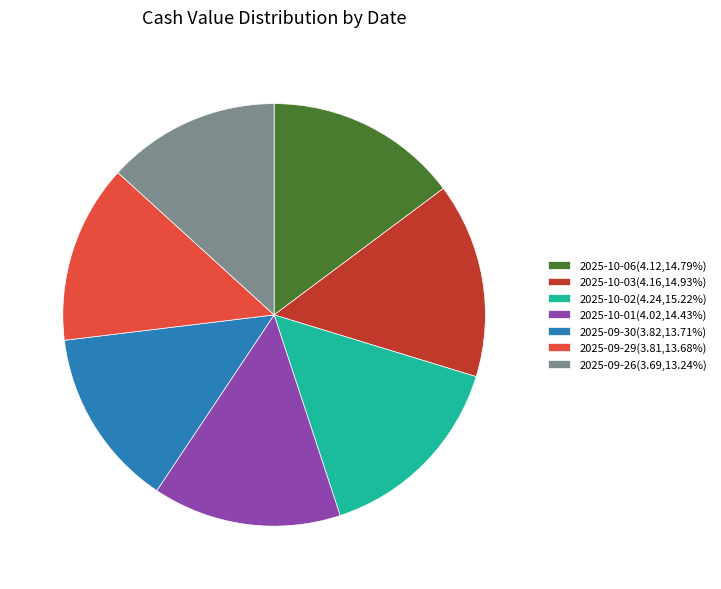

Does 2025-10-01(4.02,14.43%) represent more than half of the total?

No